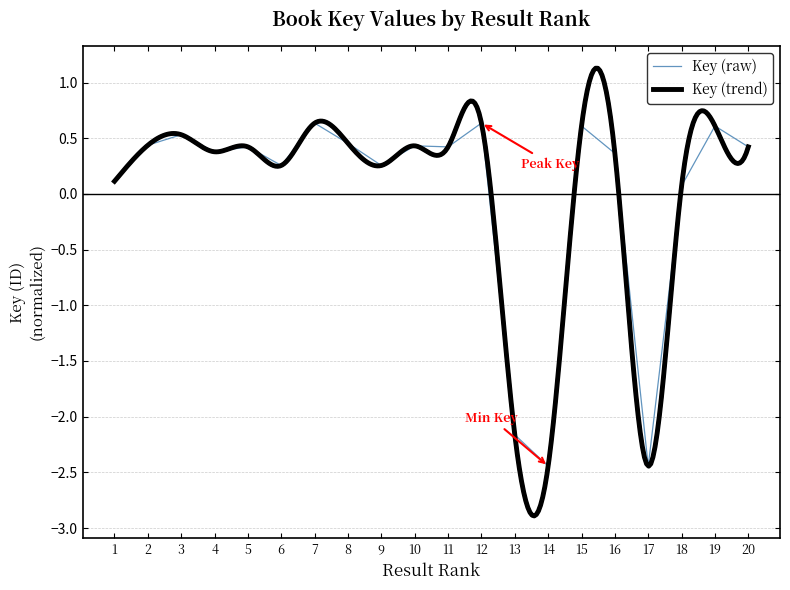

Is it true that Key (raw) equals 0.6 at 10?

False